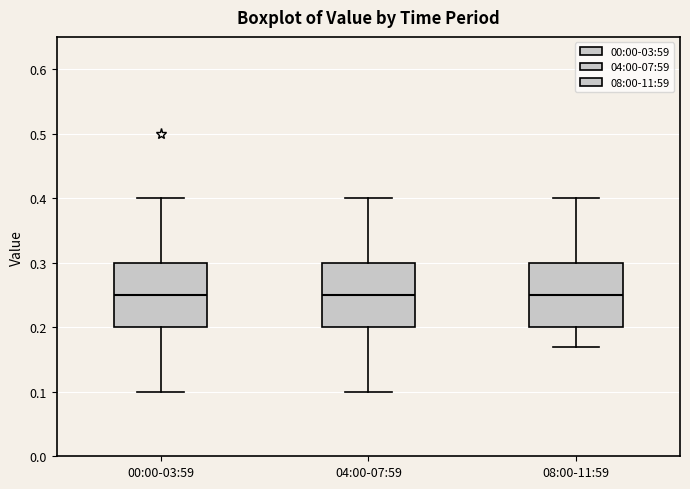

Where is the upper edge of the box for 04:00-07:59 on the y-axis? The values are not printed on the chart, so give them approximately, as read against the axis.

0.30